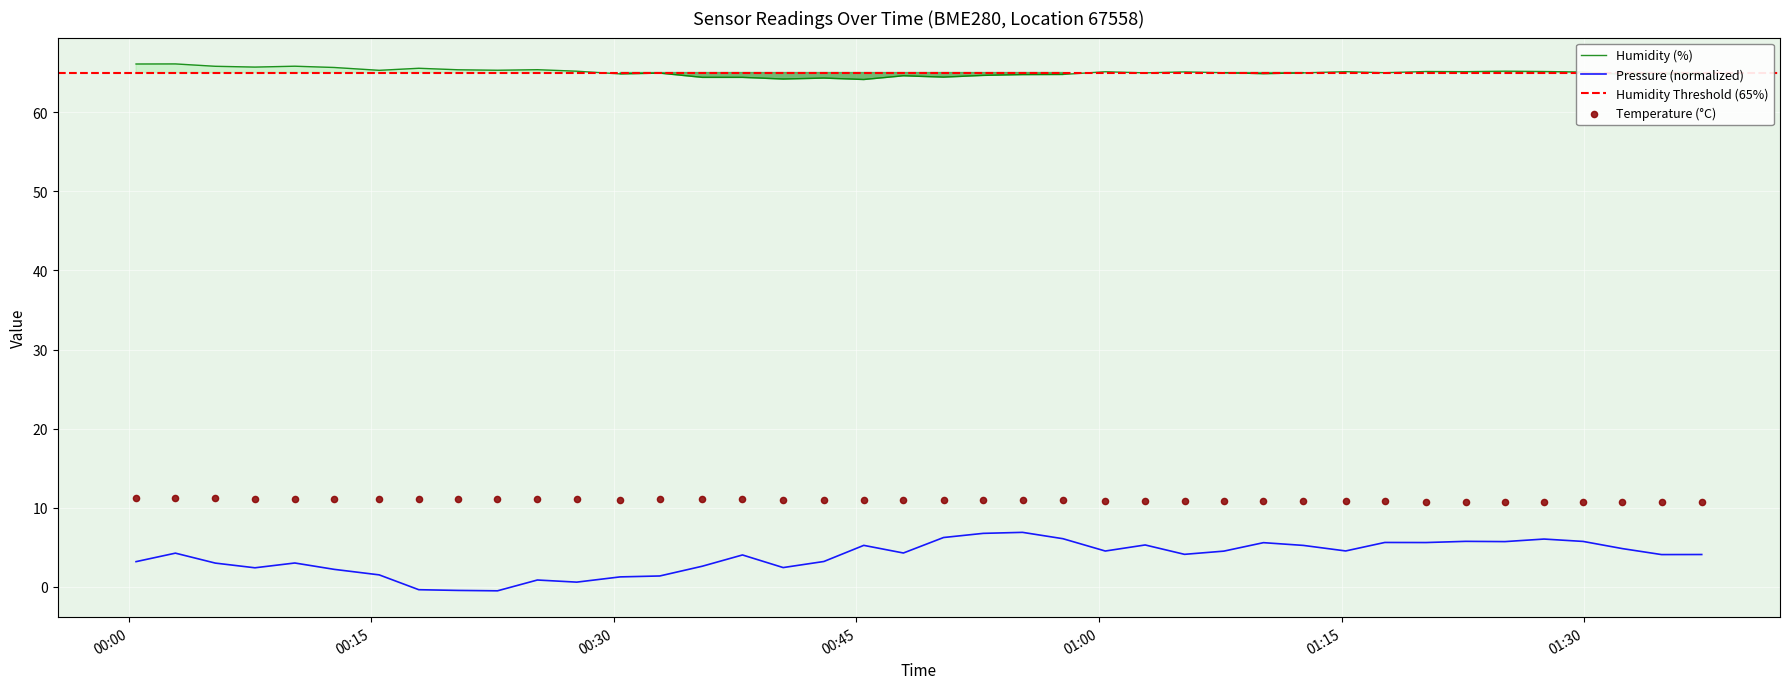

True or false: Pressure (normalized) and Humidity (%) cross at least once.

False